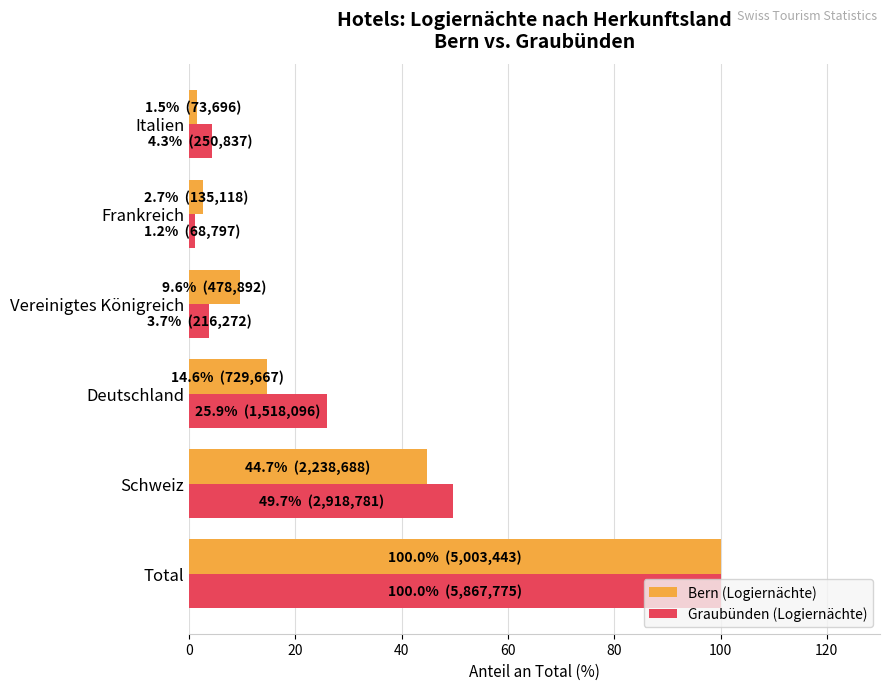

Read the Bern (Logiernächte) value at Schweiz.

44.7